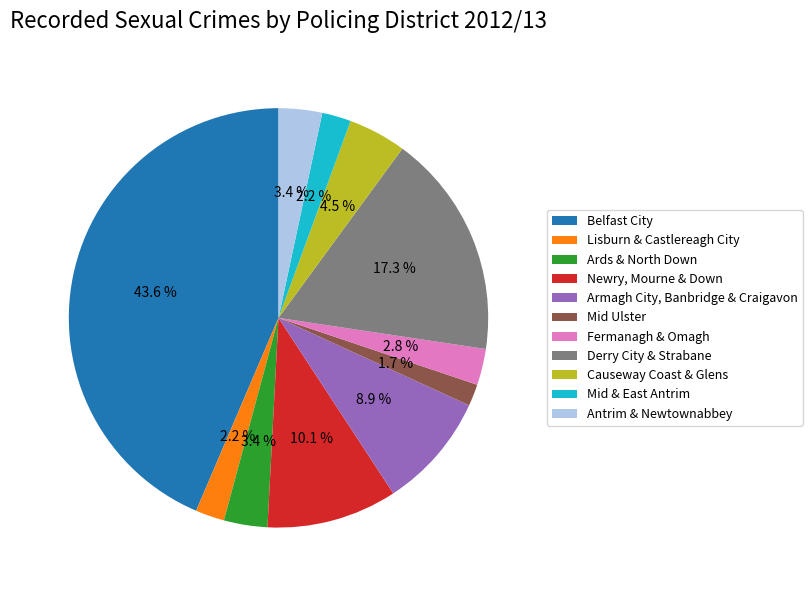

Does any single category account for the majority?

No